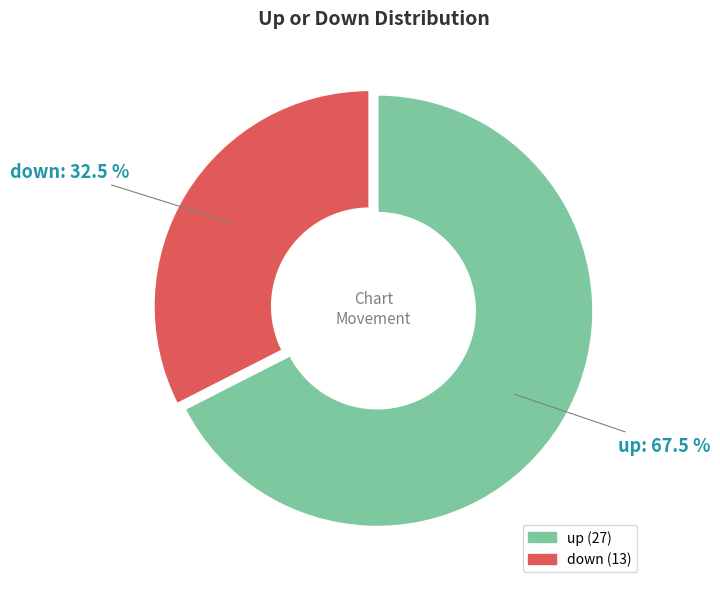

Which has a higher value, up or down?

up